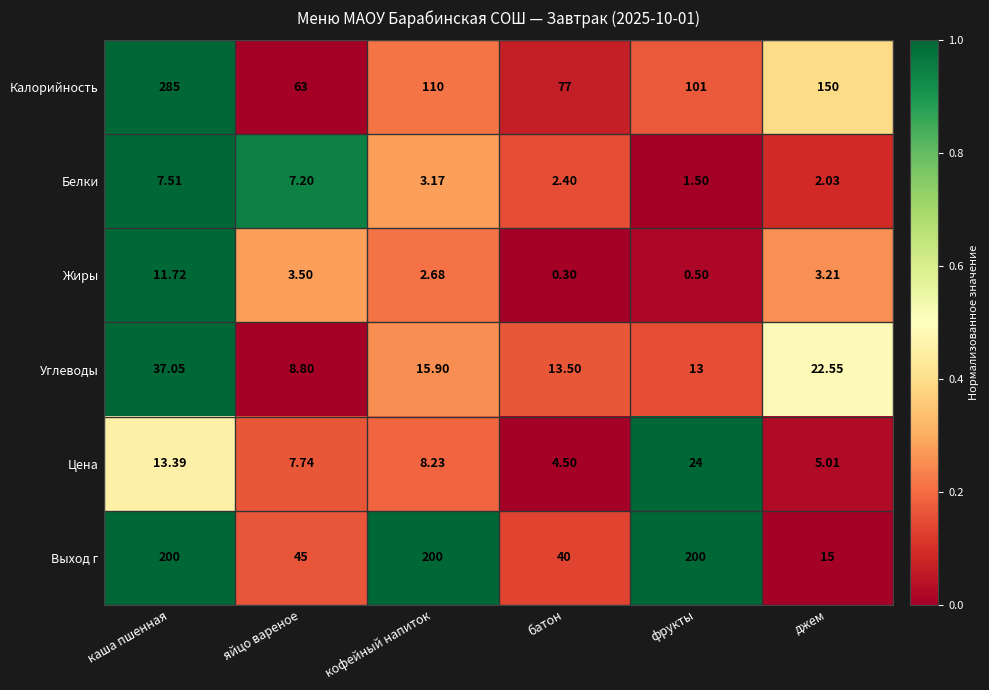

At which category is the sum across all series the highest?

каша пшенная